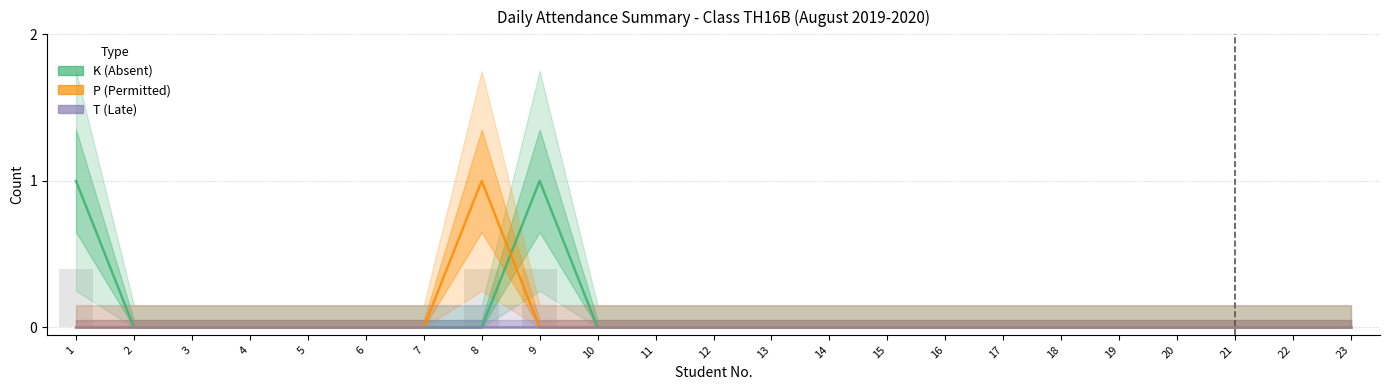

What is the difference between the maximum and minimum values in the P series?

1